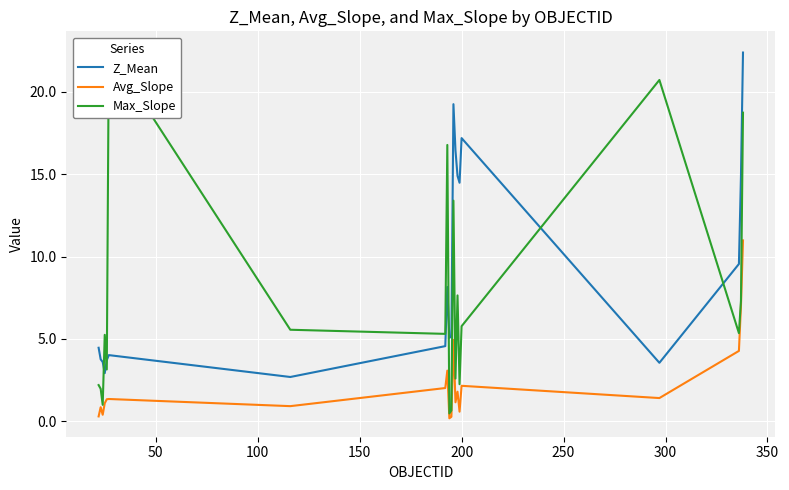

What is the value of the Avg_Slope point at the 3rd from the left?

0.4